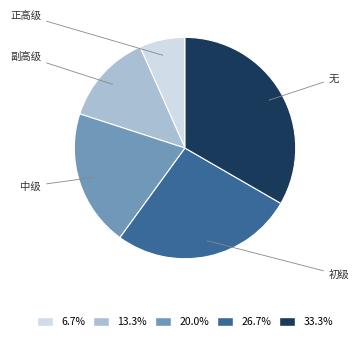

Is there any slice that represents more than half of the pie?

No